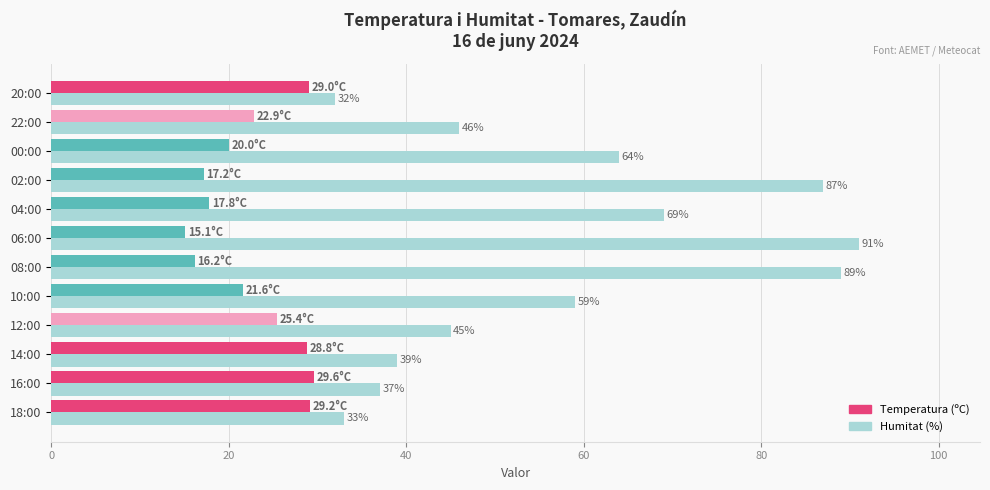

Which category has the highest value in the Temperatura (ºC) series?

16:00